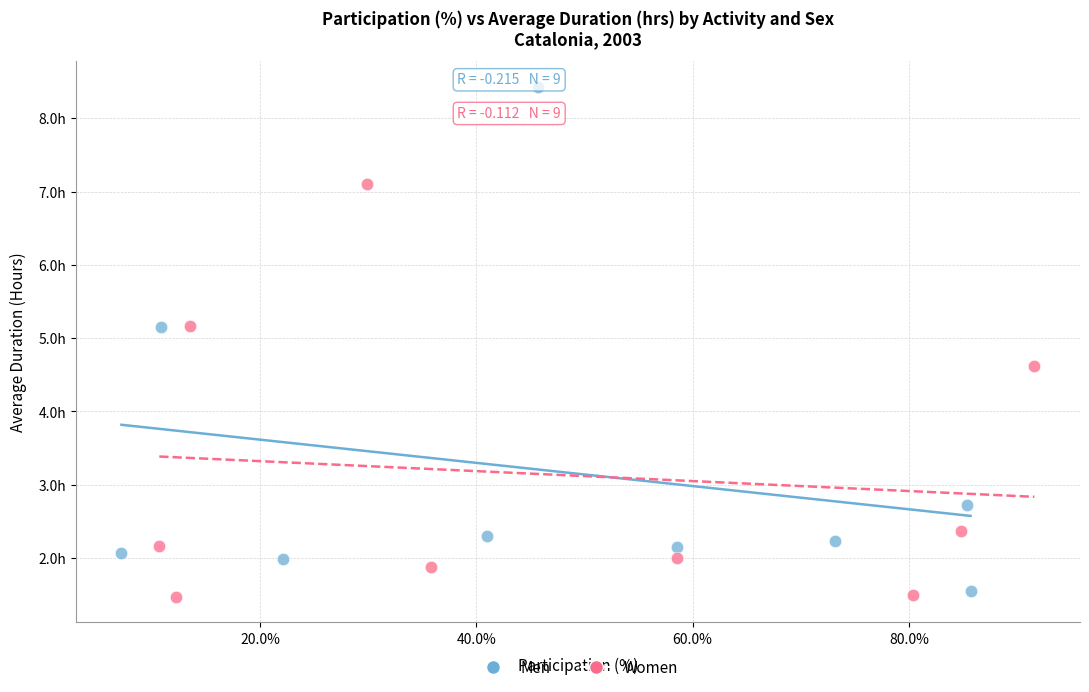

Which series has the largest Y range (max minus min)?

Men